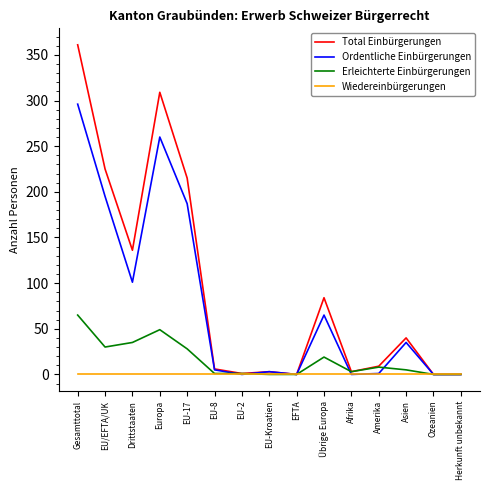

At which category is the sum across all series the highest?

Gesamttotal